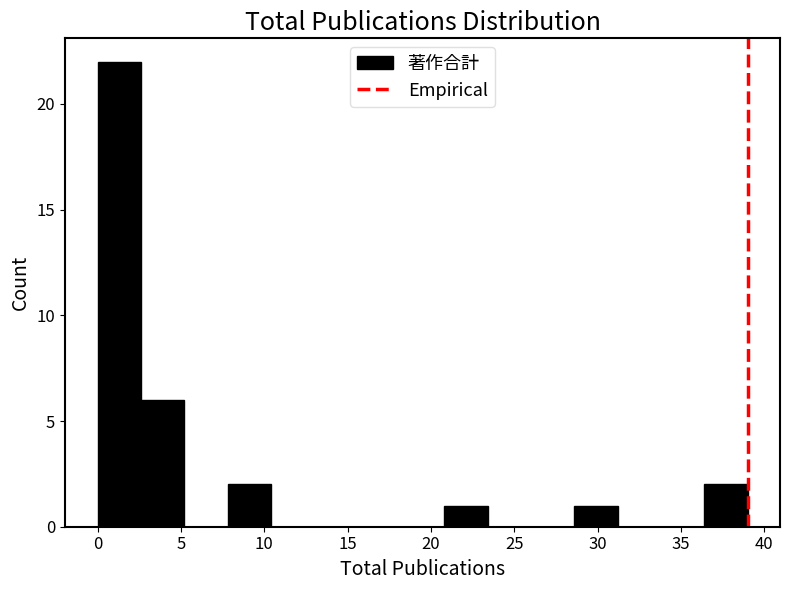

Reading left to right, transcribe this chart: for each bar, give the range it covers on the x-axis and its height. Neither the bar edges nor the heights are printed on the chart, so give them approximately, as read against the axes.

0.0 to 2.6: 22
2.6 to 5.2: 6
5.2 to 7.8: 0
7.8 to 10.4: 2
10.4 to 13.0: 0
13.0 to 15.6: 0
15.6 to 18.2: 0
18.2 to 20.8: 0
20.8 to 23.4: 1
23.4 to 26.0: 0
26.0 to 28.6: 0
28.6 to 31.2: 1
31.2 to 33.8: 0
33.8 to 36.4: 0
36.4 to 39.0: 2